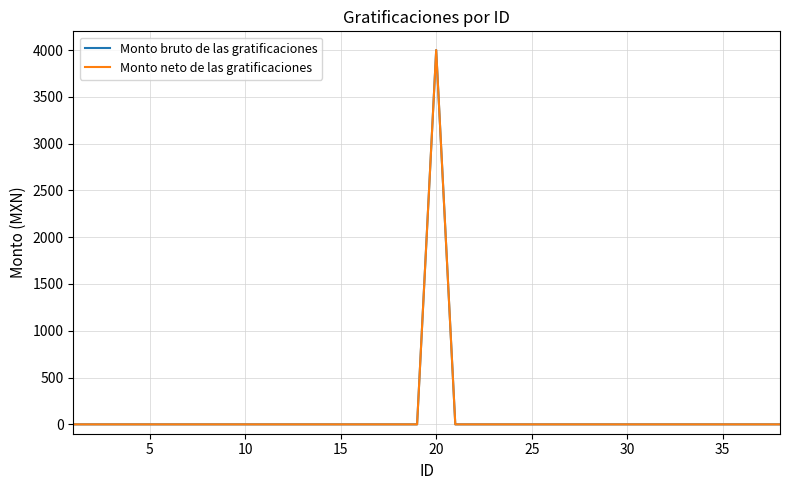

What is the sum of all Monto bruto de las gratificaciones values?

4000